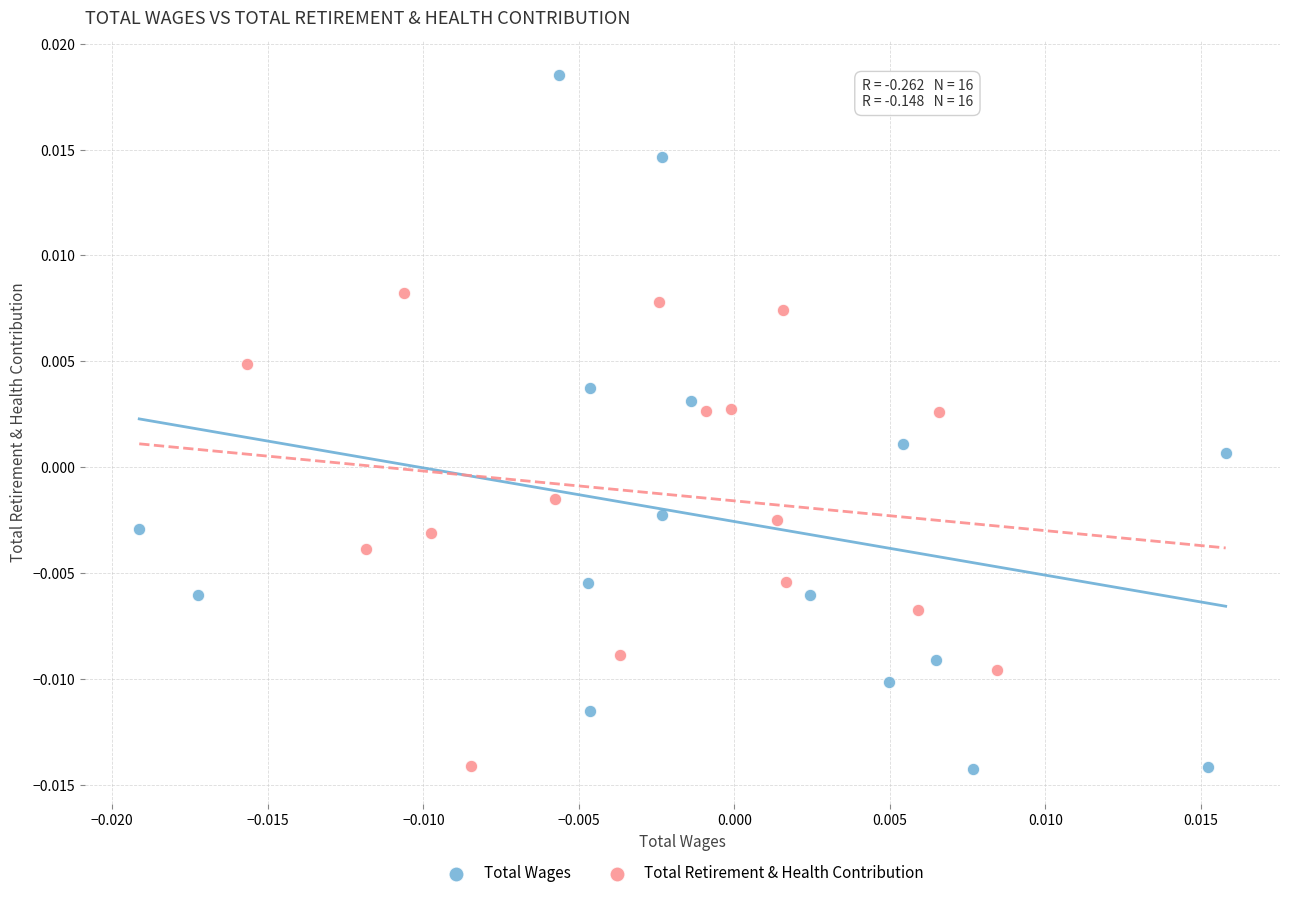

What are all the series names shown in the legend?

Total Wages, Total Retirement & Health Contribution